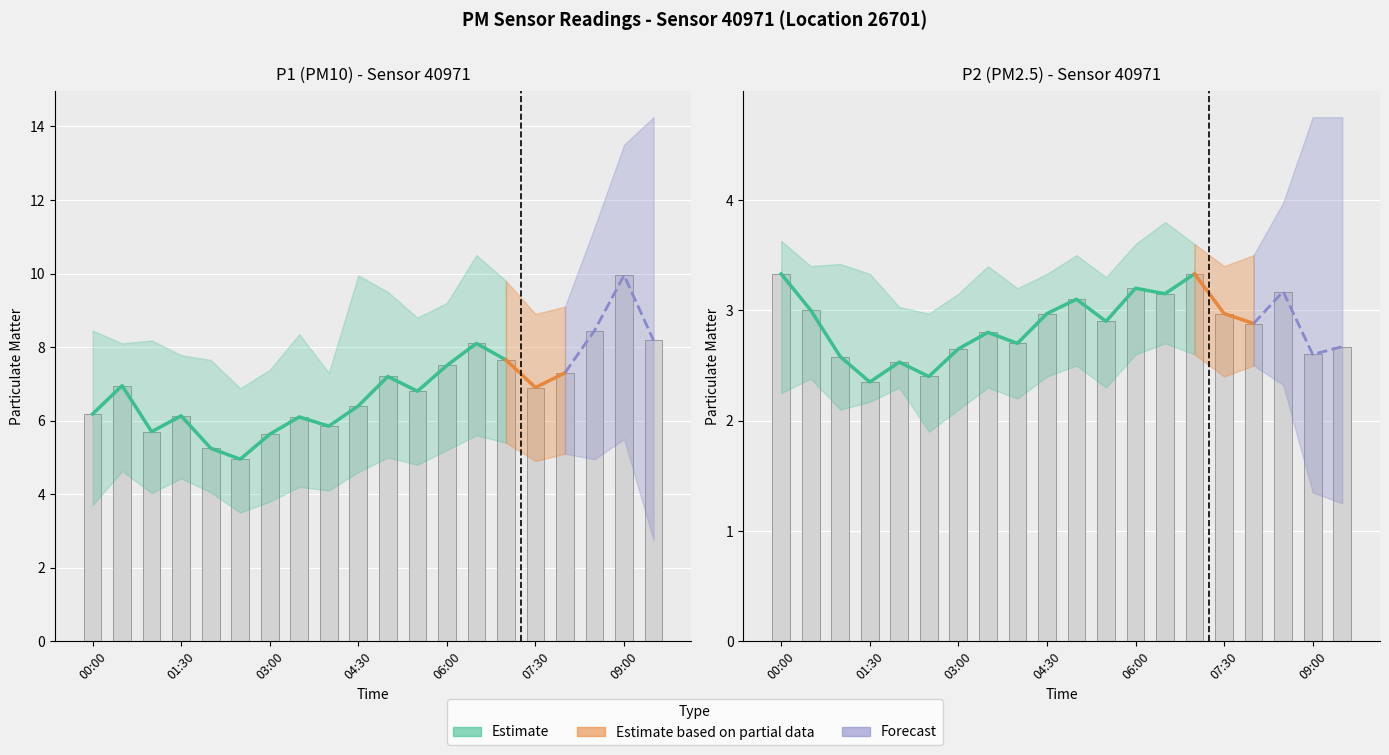

At which category is the sum across all series the highest?

09:00